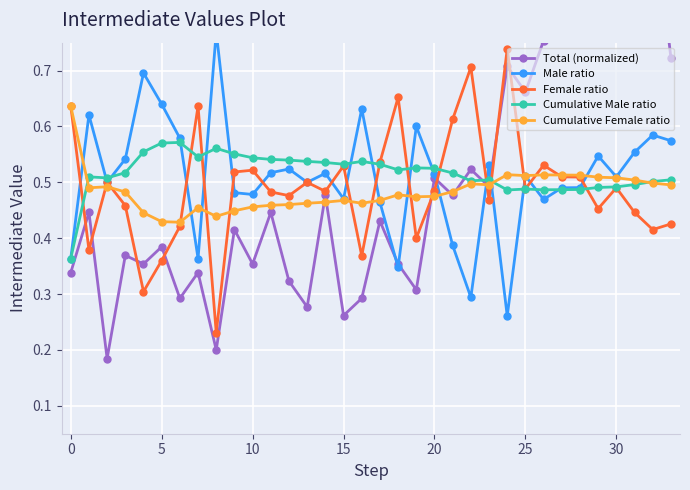

Reading left to right, extract all data points from this chart.

Total (normalized): 0.3	0.4	0.2	0.4	0.4	0.4	0.3	0.3	0.2	0.4	0.4	0.4	0.3	0.3	0.5	0.3	0.3	0.4	0.4	0.3	0.5	0.5	0.5	0.5	0.7	0.7	0.8	0.8	0.8	0.8	0.8	1.0	1.0	0.7
Male ratio: 0.4	0.6	0.5	0.5	0.7	0.6	0.6	0.4	0.8	0.5	0.5	0.5	0.5	0.5	0.5	0.5	0.6	0.5	0.3	0.6	0.5	0.4	0.3	0.5	0.3	0.5	0.5	0.5	0.5	0.5	0.5	0.6	0.6	0.6
Female ratio: 0.6	0.4	0.5	0.5	0.3	0.4	0.4	0.6	0.2	0.5	0.5	0.5	0.5	0.5	0.5	0.5	0.4	0.5	0.7	0.4	0.5	0.6	0.7	0.5	0.7	0.5	0.5	0.5	0.5	0.5	0.5	0.4	0.4	0.4
Cumulative Male ratio: 0.4	0.5	0.5	0.5	0.6	0.6	0.6	0.5	0.6	0.6	0.5	0.5	0.5	0.5	0.5	0.5	0.5	0.5	0.5	0.5	0.5	0.5	0.5	0.5	0.5	0.5	0.5	0.5	0.5	0.5	0.5	0.5	0.5	0.5
Cumulative Female ratio: 0.6	0.5	0.5	0.5	0.4	0.4	0.4	0.5	0.4	0.4	0.5	0.5	0.5	0.5	0.5	0.5	0.5	0.5	0.5	0.5	0.5	0.5	0.5	0.5	0.5	0.5	0.5	0.5	0.5	0.5	0.5	0.5	0.5	0.5